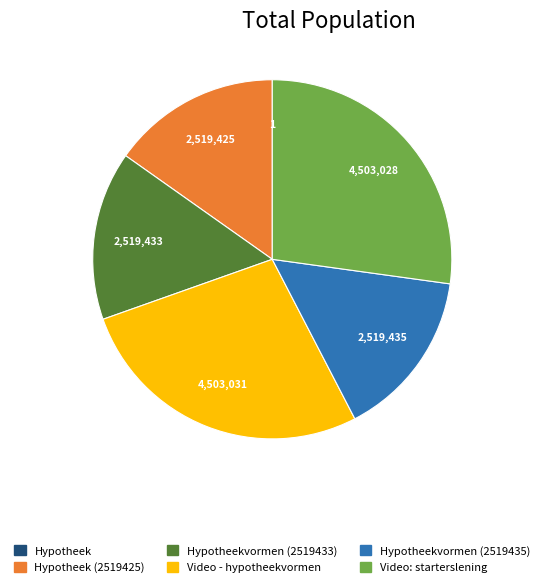

Is there any slice that represents more than half of the pie?

No